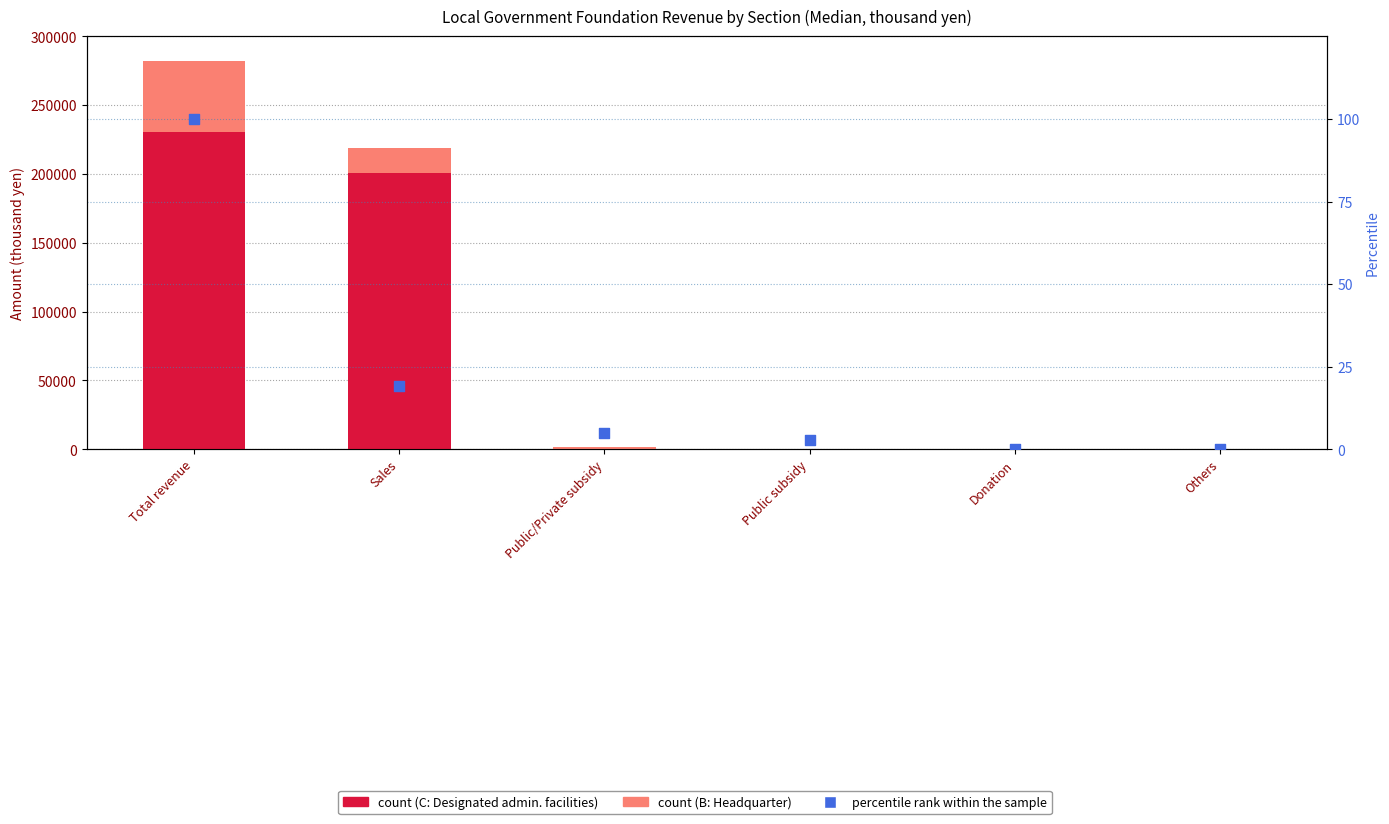

Which series contains the lowest Y value?

Designated administrative facilities (C)